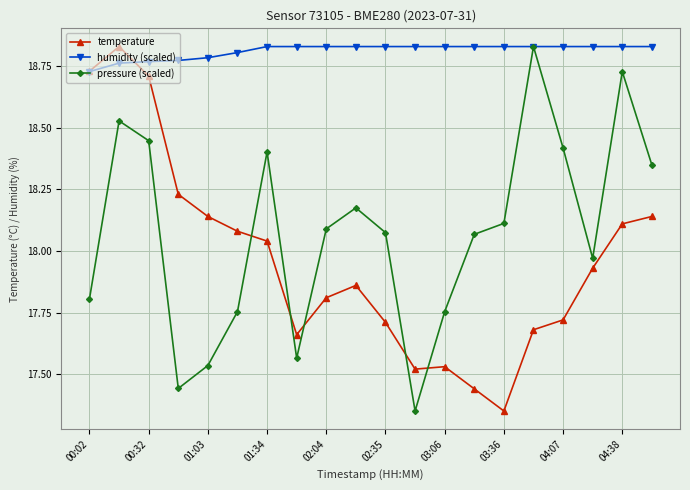

True or false: pressure (scaled) and temperature intersect in this chart.

True